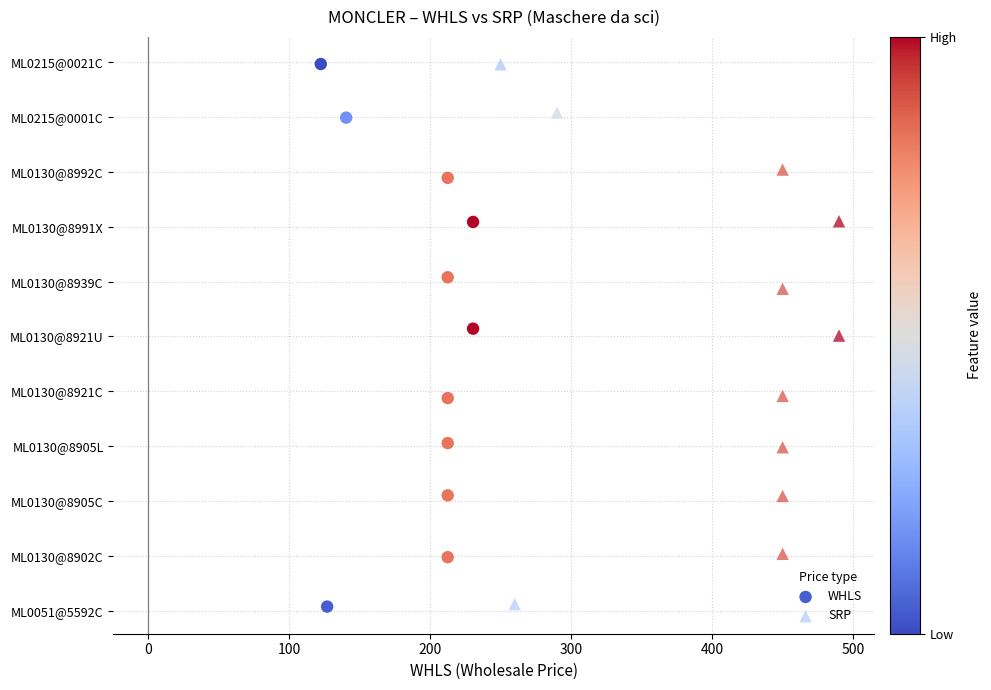

Which series has the largest Y range (max minus min)?

WHLS